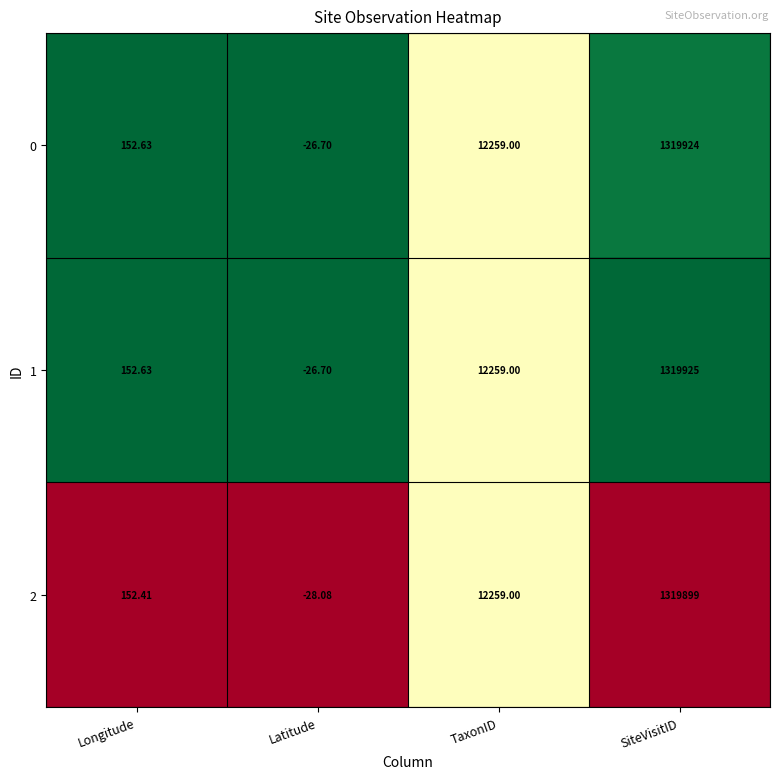

At which category is the sum across all series the highest?

SiteVisitID